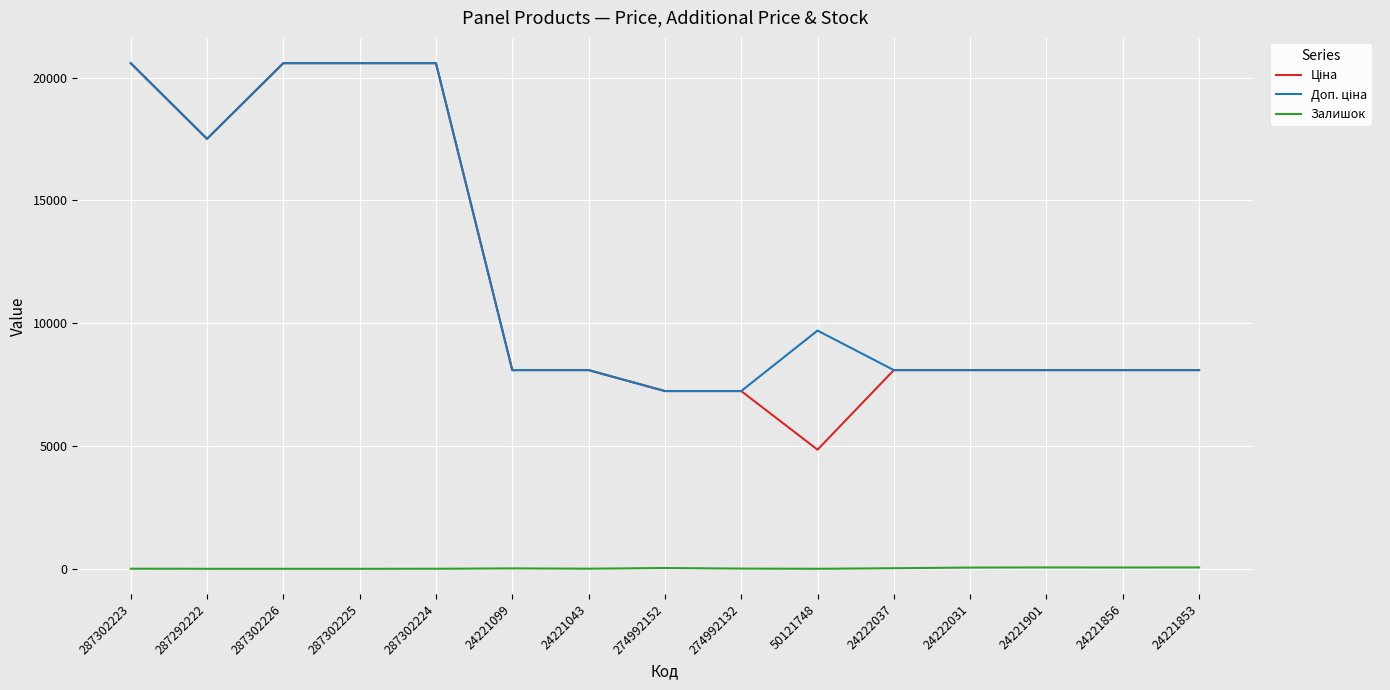

What is the spread (max minus min) of values at 50121748?

9698.5